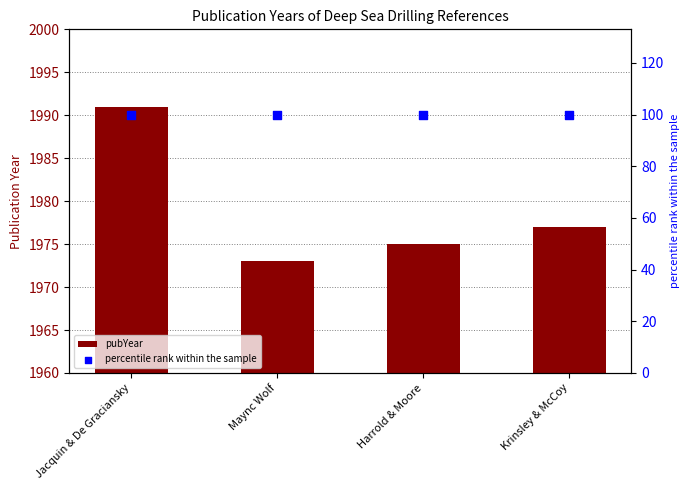

Which series contains the highest Y value?

pubYear